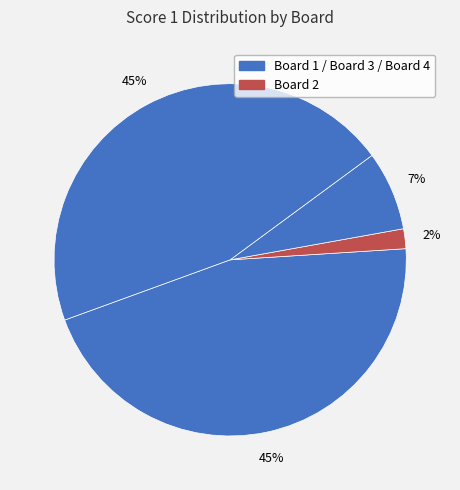

How many slices are in this pie chart?

4